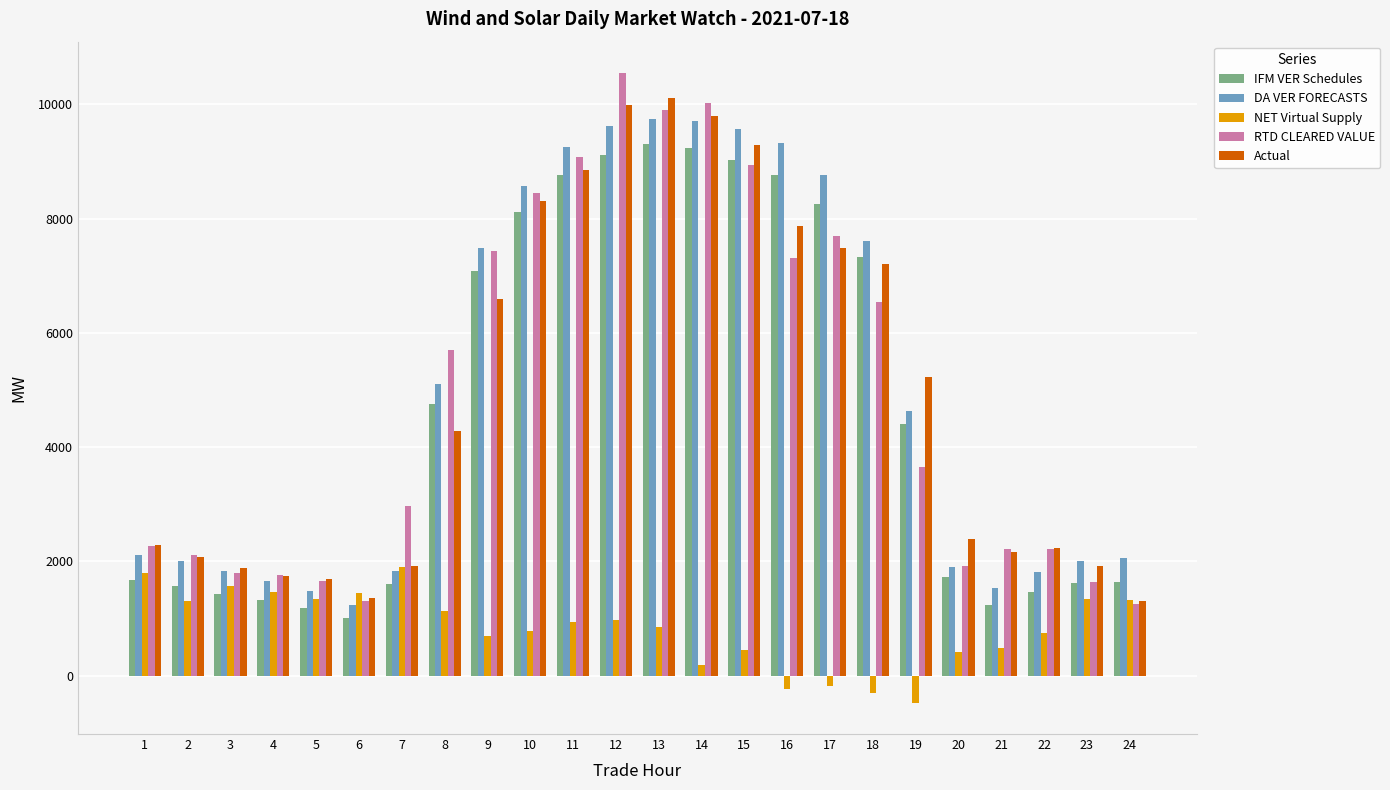

Are the bars grouped side by side (vs. stacked)?

Yes